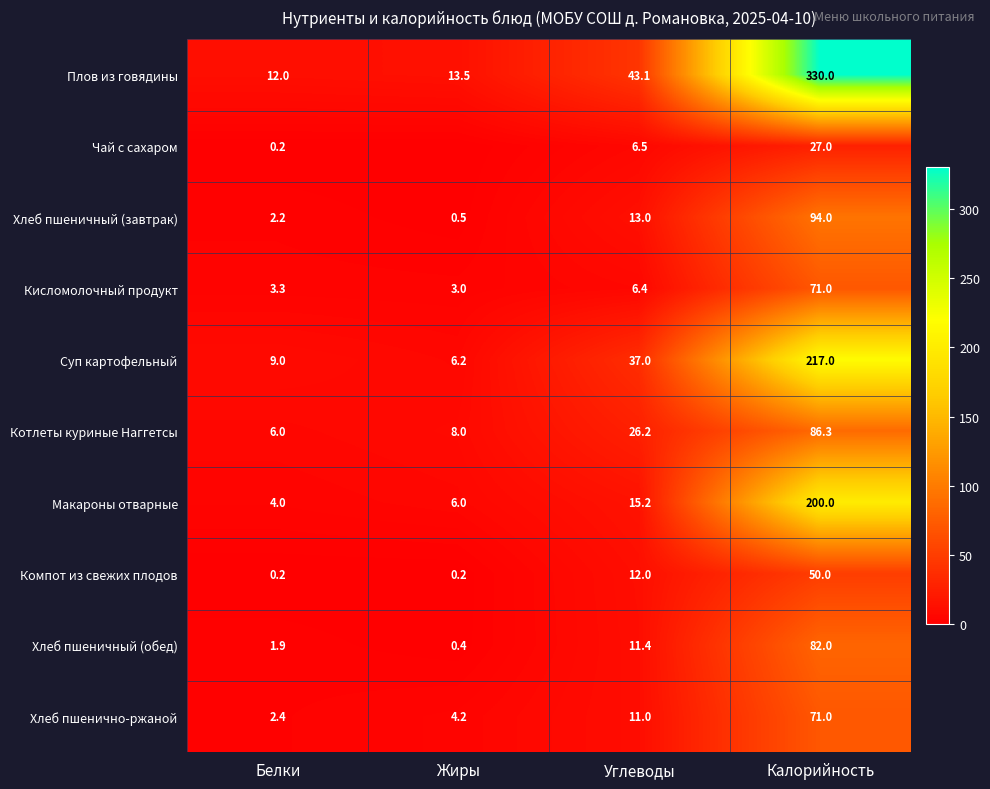

What is the average value of the Хлеб пшеничный (обед) series?

23.9